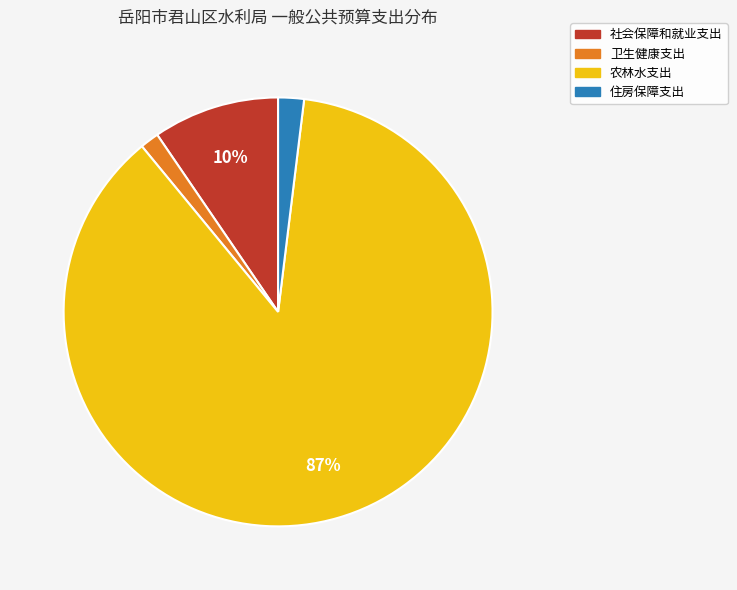

To the nearest percent, what is the combined percentage of 社会保障和就业支出 and 卫生健康支出?

11%